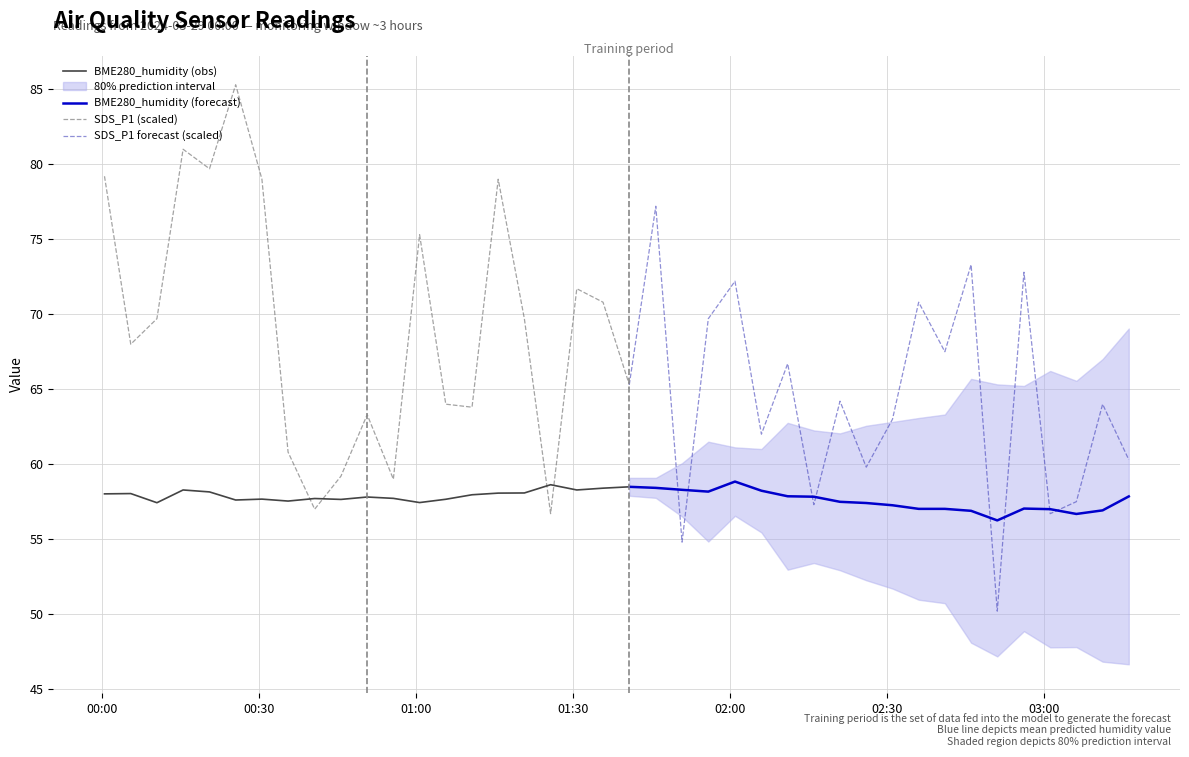

What is the maximum value for BME280_humidity (obs)?

58.6